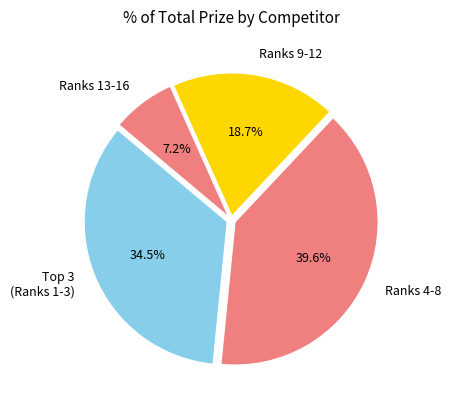

Which slice is the smallest?

Ranks 13-16